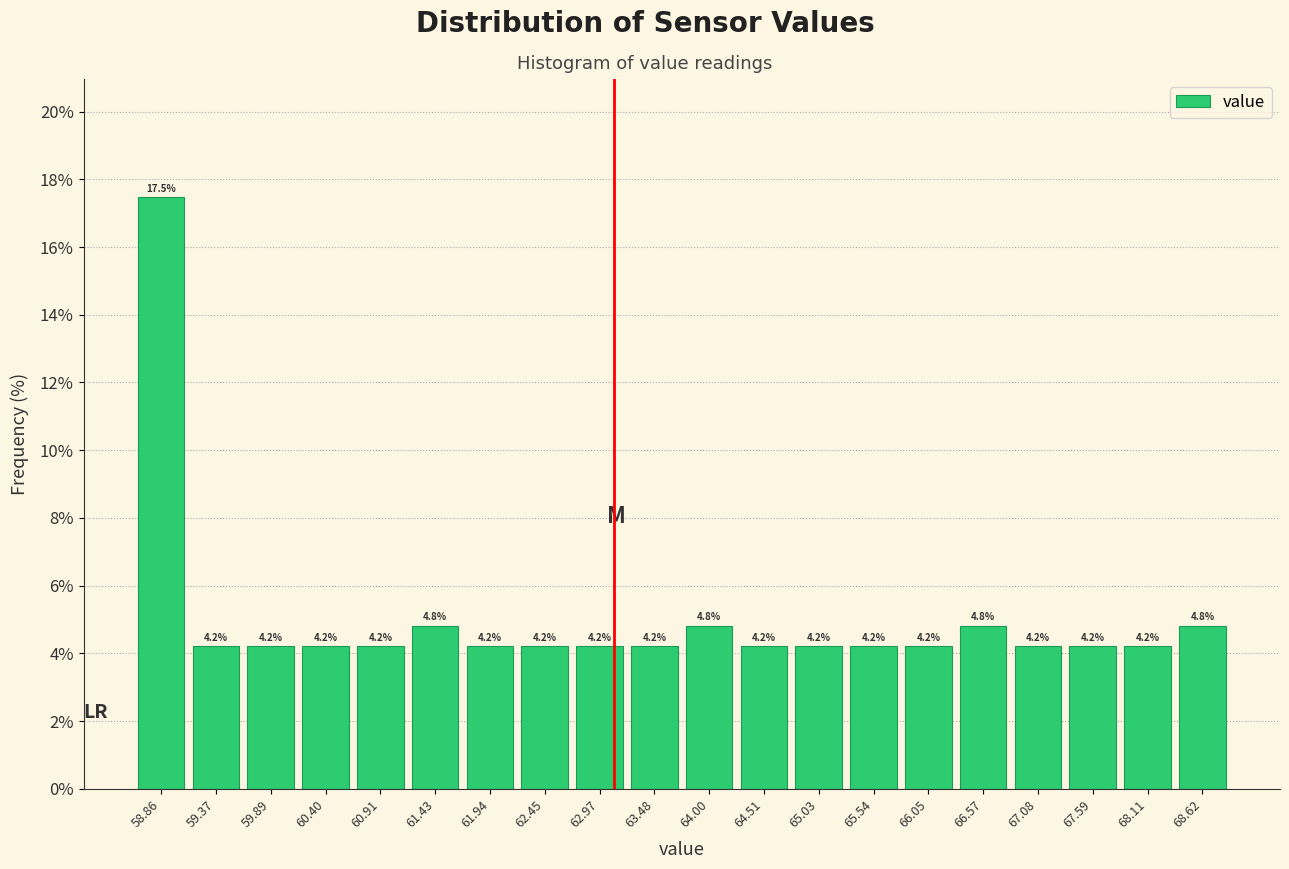

Reading left to right, transcribe this chart: for each bar, give the range it covers on the x-axis and its height. The bar edges are not printed on the chart, so give them approximately, as read against the axis.

58.6 to 59.1: 17.5
59.1 to 59.6: 4.2
59.6 to 60.1: 4.2
60.1 to 60.7: 4.2
60.7 to 61.2: 4.2
61.2 to 61.7: 4.8
61.7 to 62.2: 4.2
62.2 to 62.7: 4.2
62.7 to 63.2: 4.2
63.2 to 63.7: 4.2
63.7 to 64.3: 4.8
64.3 to 64.8: 4.2
64.8 to 65.3: 4.2
65.3 to 65.8: 4.2
65.8 to 66.3: 4.2
66.3 to 66.8: 4.8
66.8 to 67.3: 4.2
67.3 to 67.9: 4.2
67.9 to 68.4: 4.2
68.4 to 68.9: 4.8